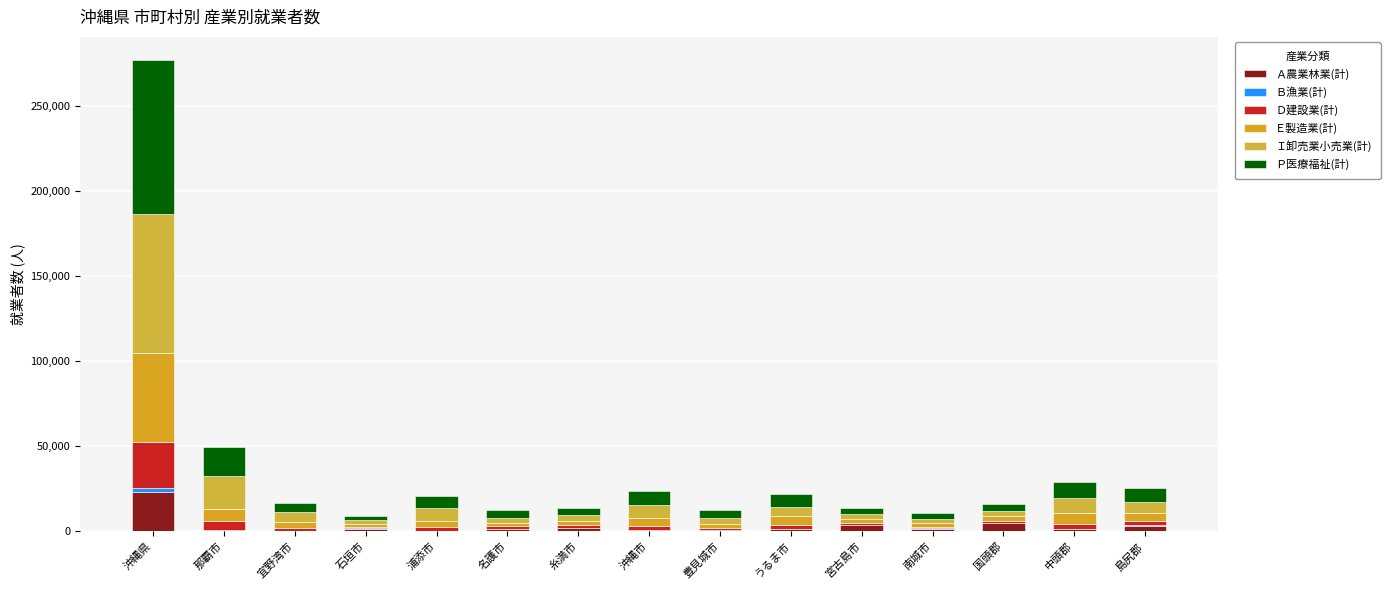

The Ａ農業林業(計) series shows 824 at 那覇市. True or false?

True